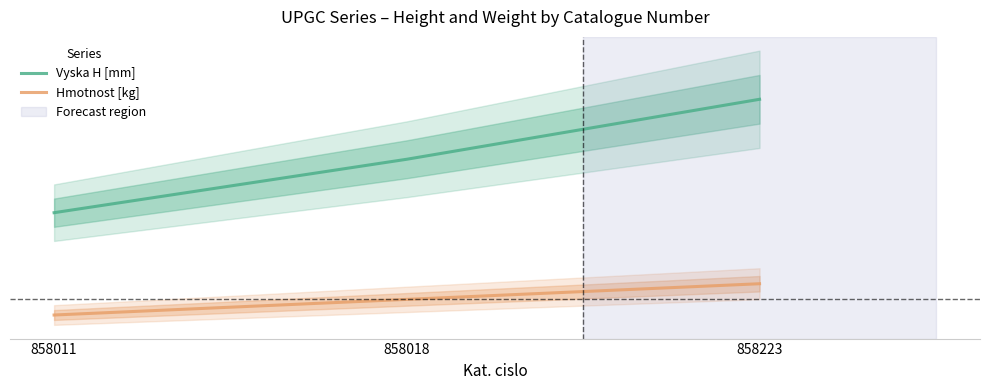

List the labels in order of Hmotnost [kg] value, largest first.

858223, 858018, 858011